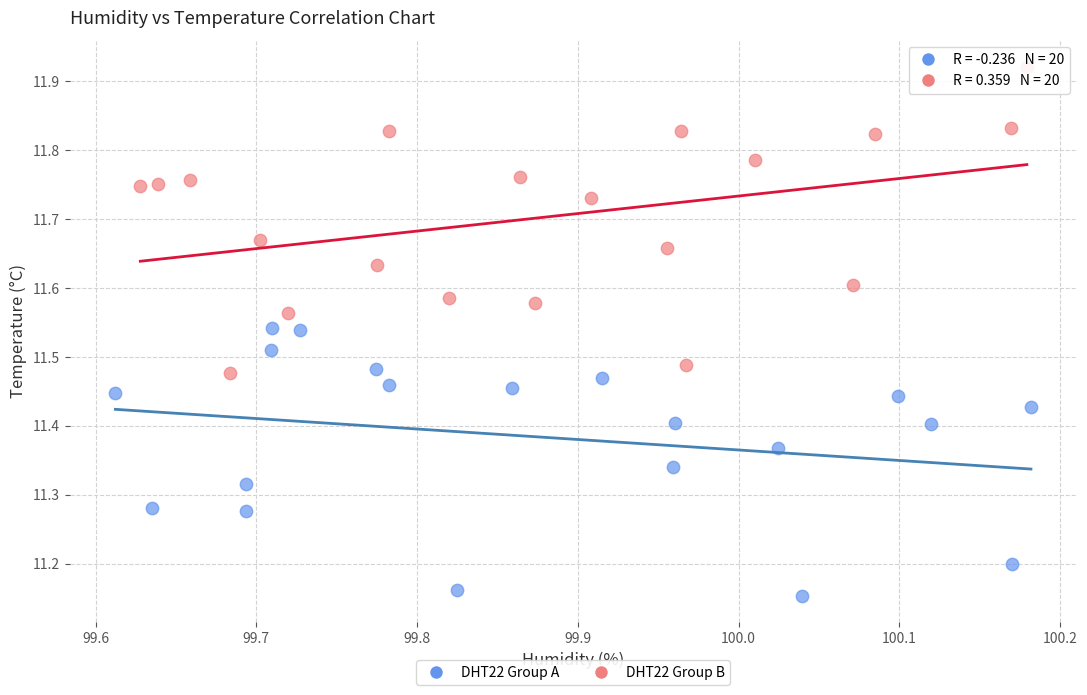

Which series contains the lowest Y value?

DHT22 Group A